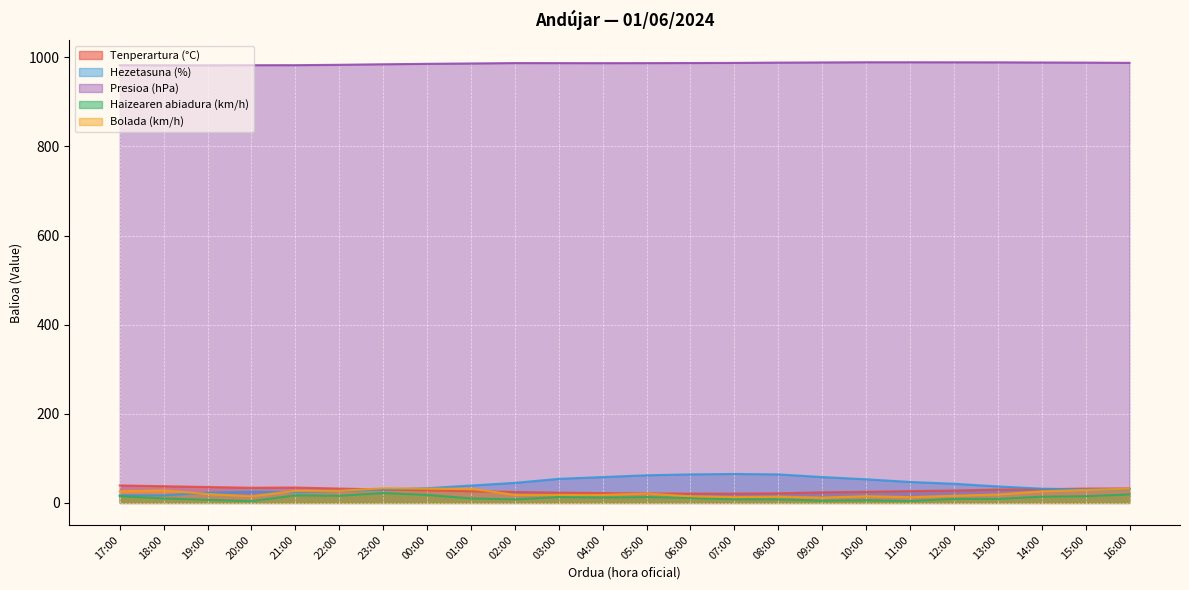

At how many categories does at least one series exceed 111?

24